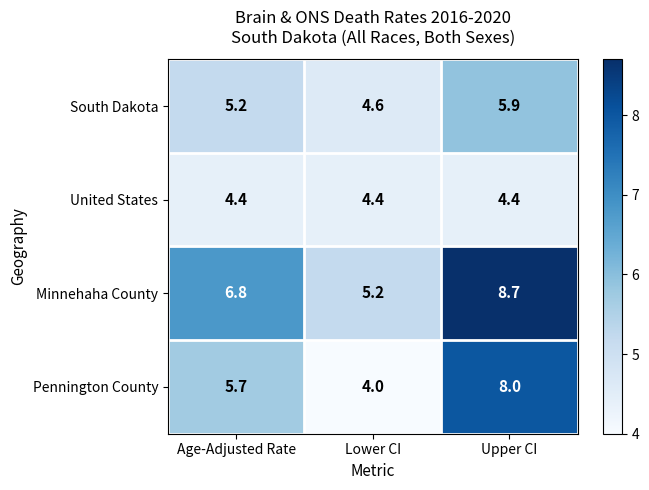

What is the smallest value displayed?

4.0